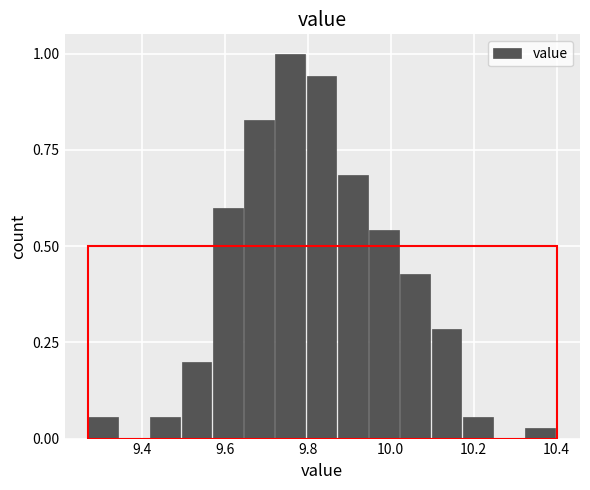

Around what value on the x-axis is the tallest bar? Give the approximate position of its centre, as read against the axis.

9.76